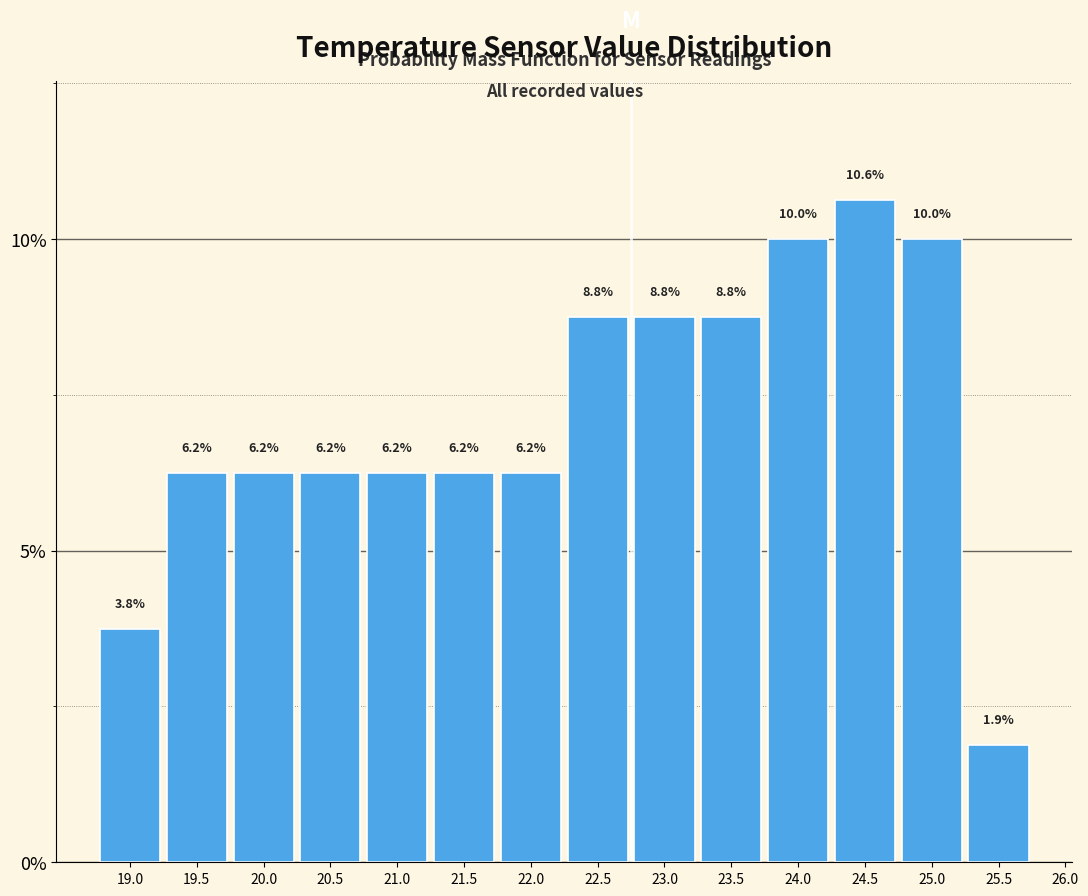

Reading left to right, list every bar in this chart as the range it spans on the x-axis followed by its height.

18.75 to 19.25: 3.8
19.25 to 19.75: 6.2
19.75 to 20.25: 6.2
20.25 to 20.75: 6.2
20.75 to 21.25: 6.2
21.25 to 21.75: 6.2
21.75 to 22.25: 6.2
22.25 to 22.75: 8.8
22.75 to 23.25: 8.8
23.25 to 23.75: 8.8
23.75 to 24.25: 10.0
24.25 to 24.75: 10.6
24.75 to 25.25: 10.0
25.25 to 25.75: 1.9